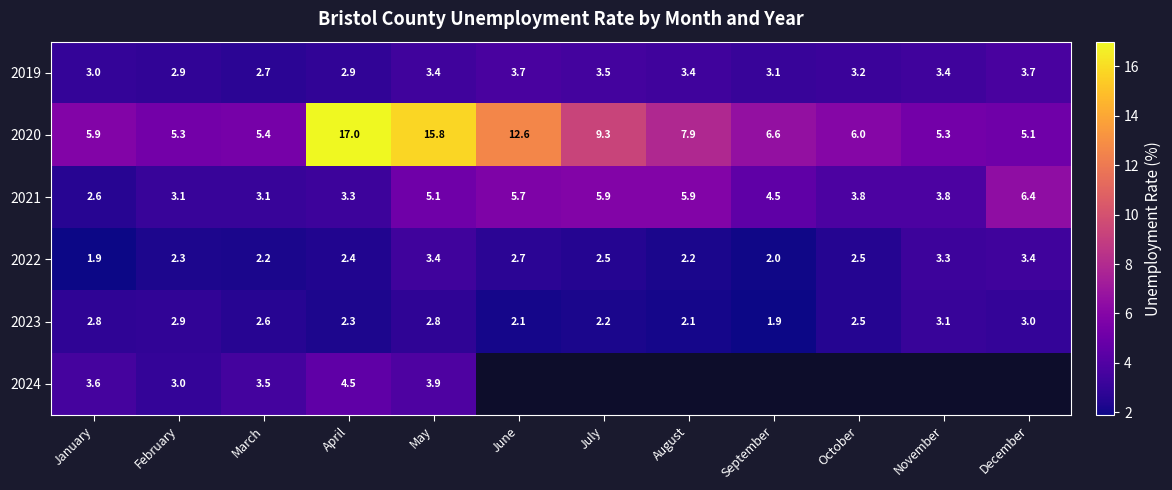

What is the average value of the 2022 series?

2.6